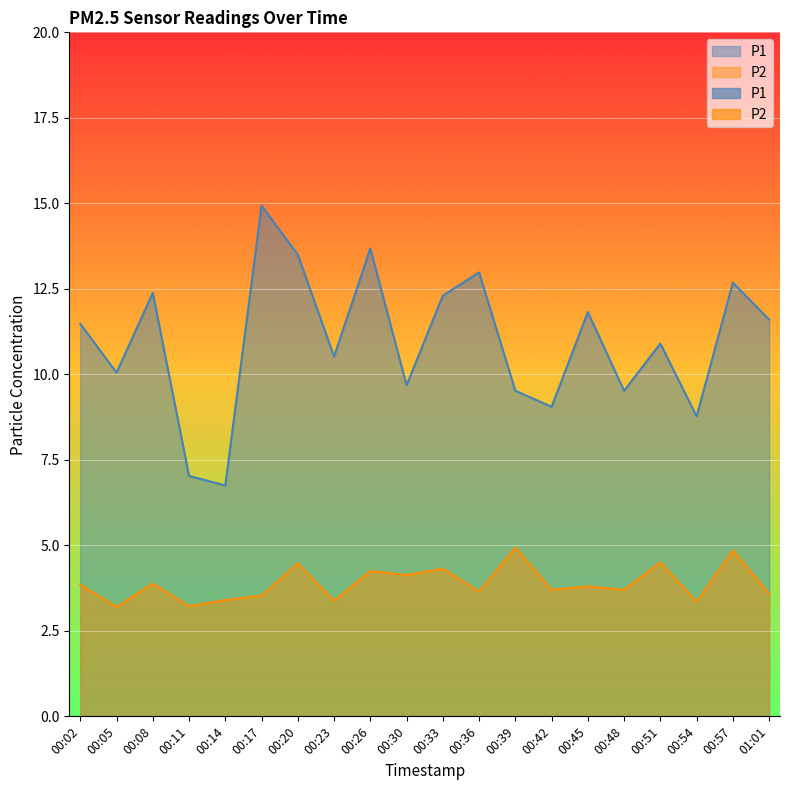

What is the label of the 12th point from the left?

00:36